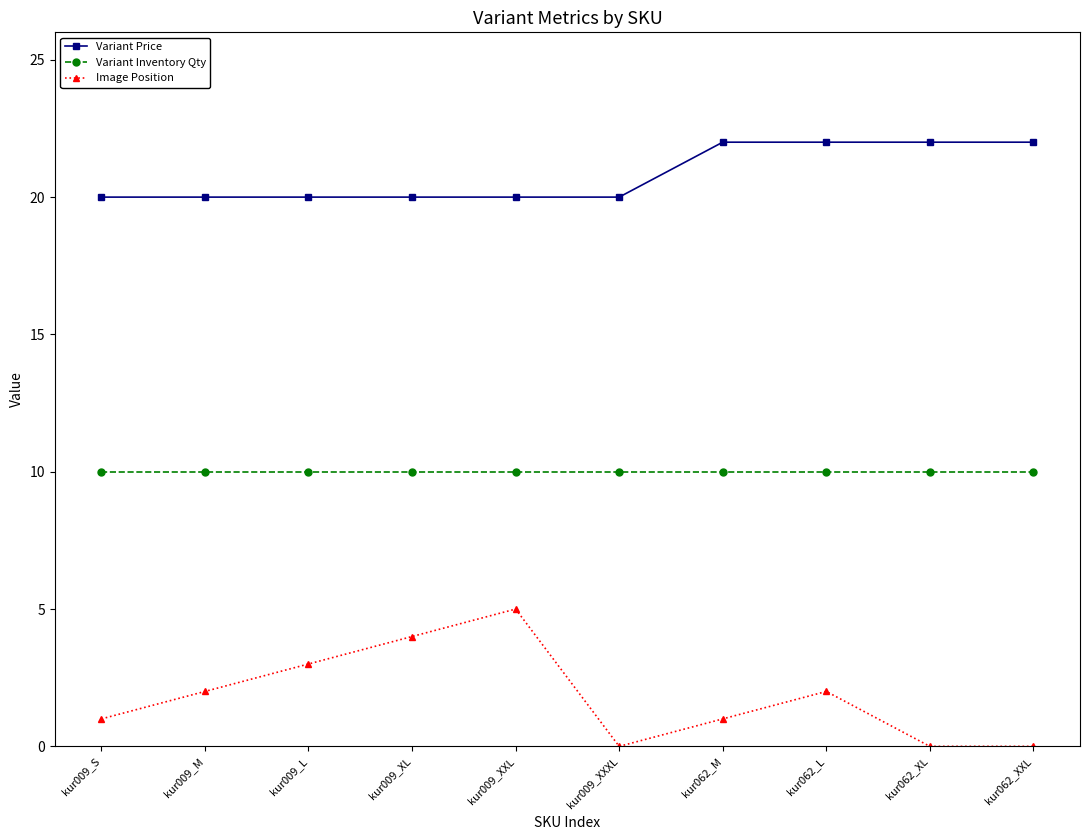

What is the sum of all Variant Inventory Qty values?

100